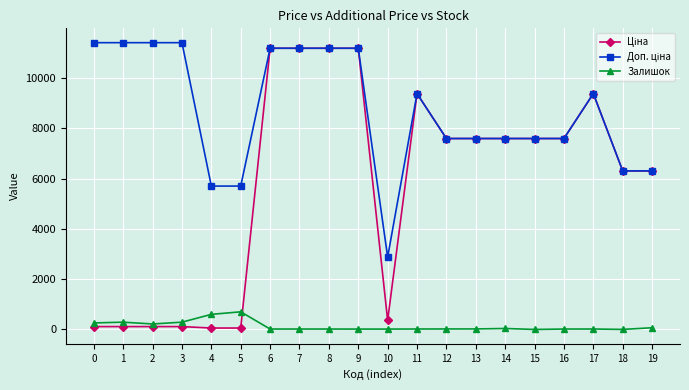

What is the maximum value shown in the chart?

11410.0